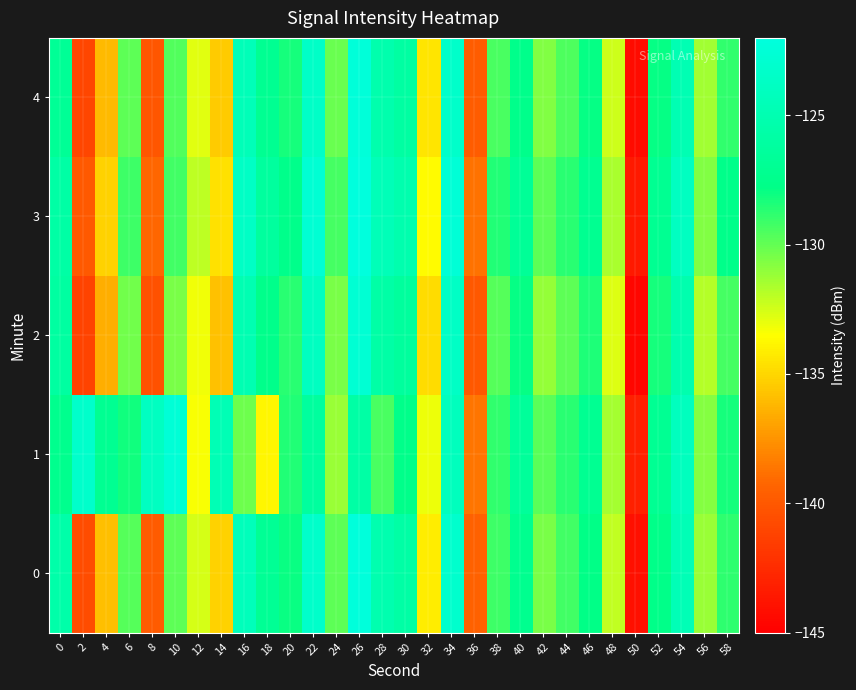

Reading left to right, list all the values displayed in this chart.

0: 0=-125.5	2=-140.6	4=-135.9	6=-129.7	8=-139.8	10=-129.8	12=-132.6	14=-135.2	16=-124.3	18=-126.9	20=-128.0	22=-123.3	24=-129.9	26=-122.1	28=-125.1	30=-125.8	32=-134.2	34=-123.1	36=-139.4	38=-129.1	40=-127.2	42=-130.5	44=-129.3	46=-127.8	48=-132.1	50=-144.1	52=-127.7	54=-124.6	56=-131.2	58=-128.7
1: 0=-127.3	2=-123.2	4=-127.0	6=-128.1	8=-124.0	10=-122.5	12=-133.4	14=-124.7	16=-130.2	18=-133.8	20=-128.5	22=-126.3	24=-131.2	26=-125.8	28=-129.4	30=-127.6	32=-133.1	34=-124.2	36=-138.7	38=-128.9	40=-126.5	42=-129.8	44=-128.7	46=-127.1	48=-131.5	50=-143.2	52=-127.0	54=-124.1	56=-130.8	58=-128.2
2: 0=-126.1	2=-141.2	4=-136.5	6=-130.3	8=-140.4	10=-130.5	12=-133.2	14=-135.8	16=-124.9	18=-127.5	20=-128.7	22=-123.9	24=-130.5	26=-122.7	28=-125.7	30=-126.4	32=-134.8	34=-123.7	36=-140.0	38=-129.7	40=-127.9	42=-131.1	44=-129.9	46=-128.4	48=-132.7	50=-144.6	52=-128.2	54=-125.2	56=-131.8	58=-129.3
3: 0=-125.8	2=-139.9	4=-135.2	6=-129.1	8=-139.2	10=-129.2	12=-132.0	14=-134.6	16=-123.7	18=-126.3	20=-127.5	22=-122.7	24=-129.3	26=-121.5	28=-124.5	30=-125.2	32=-133.6	34=-122.5	36=-138.8	38=-128.5	40=-126.7	42=-129.9	44=-128.7	46=-127.2	48=-131.6	50=-143.5	52=-127.1	54=-123.9	56=-130.7	58=-127.6
4: 0=-126.8	2=-141.0	4=-136.1	6=-129.9	8=-140.1	10=-129.6	12=-132.8	14=-135.4	16=-124.5	18=-127.1	20=-128.2	22=-123.5	24=-130.1	26=-122.3	28=-125.3	30=-126.0	32=-134.4	34=-123.3	36=-139.7	38=-129.4	40=-127.5	42=-130.7	44=-129.5	46=-127.9	48=-132.4	50=-144.3	52=-127.9	54=-124.8	56=-131.4	58=-128.9